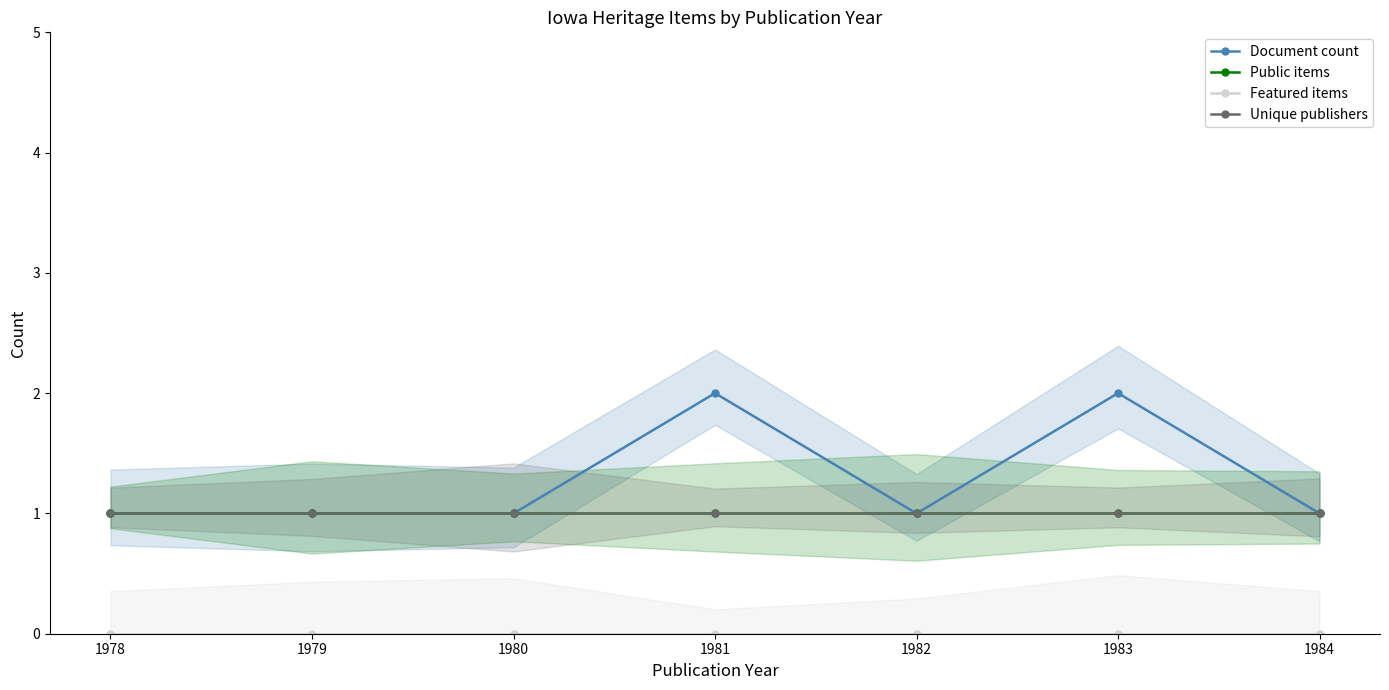

Which series has the largest range (max minus min)?

Document count